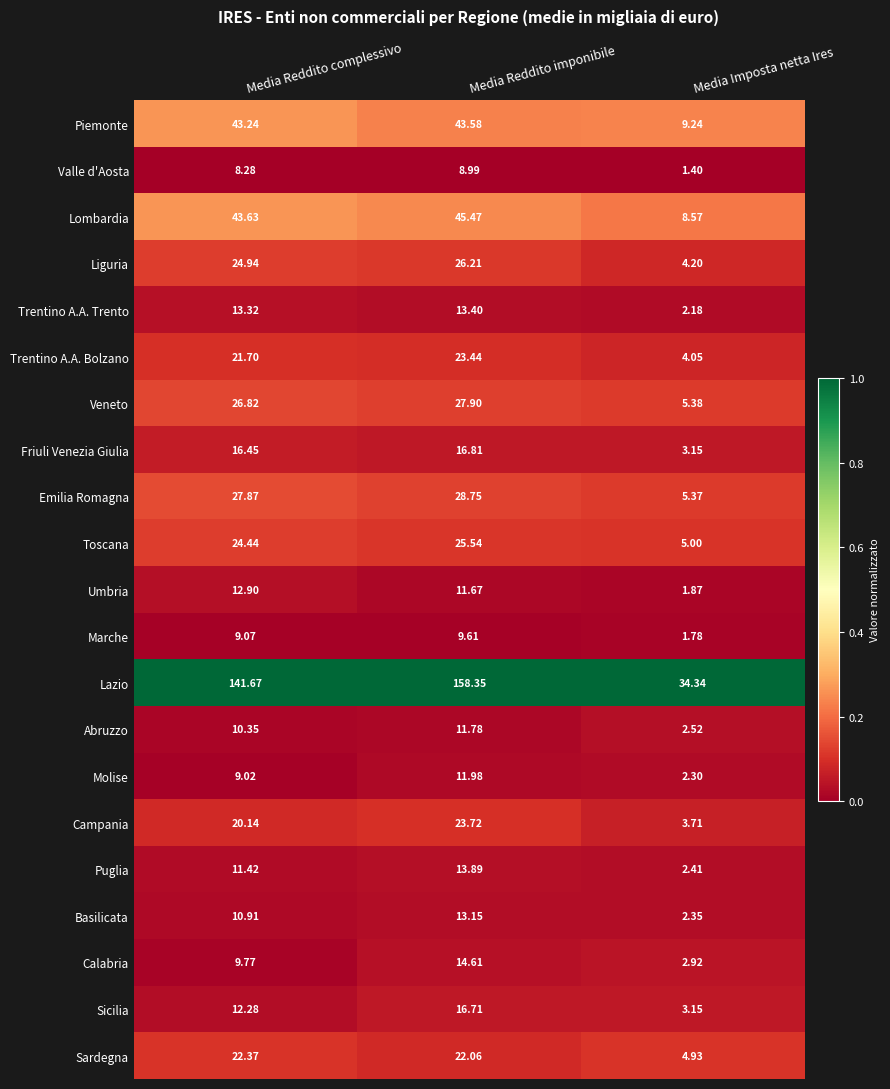

What is the total value across all series at Media Reddito complessivo?

520.6